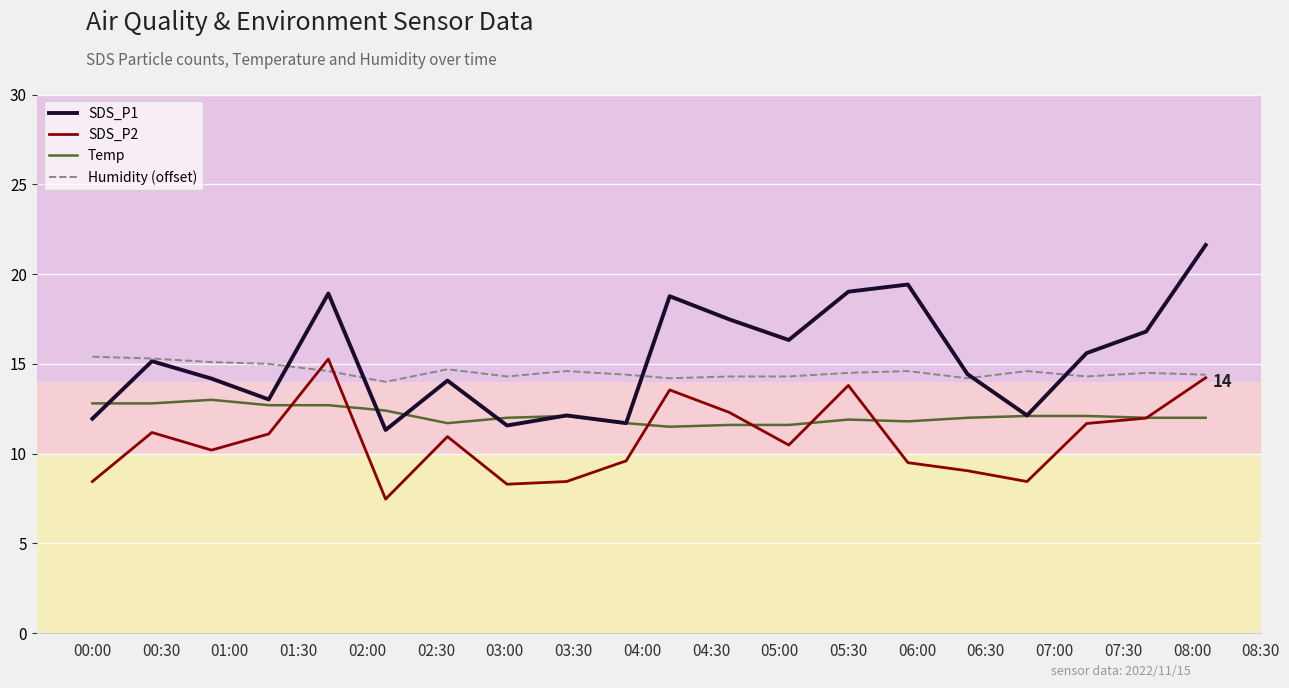

True or false: Temp has a value of 11.9 at 05:30.

True